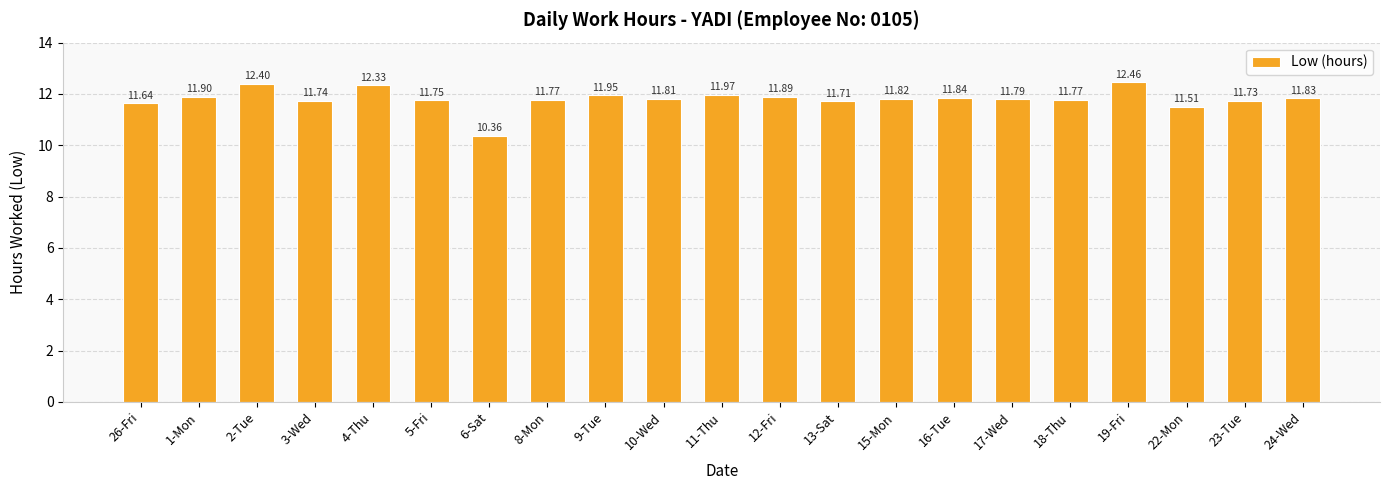

What is the change in value from 2-Tue to 3-Wed?

-0.7